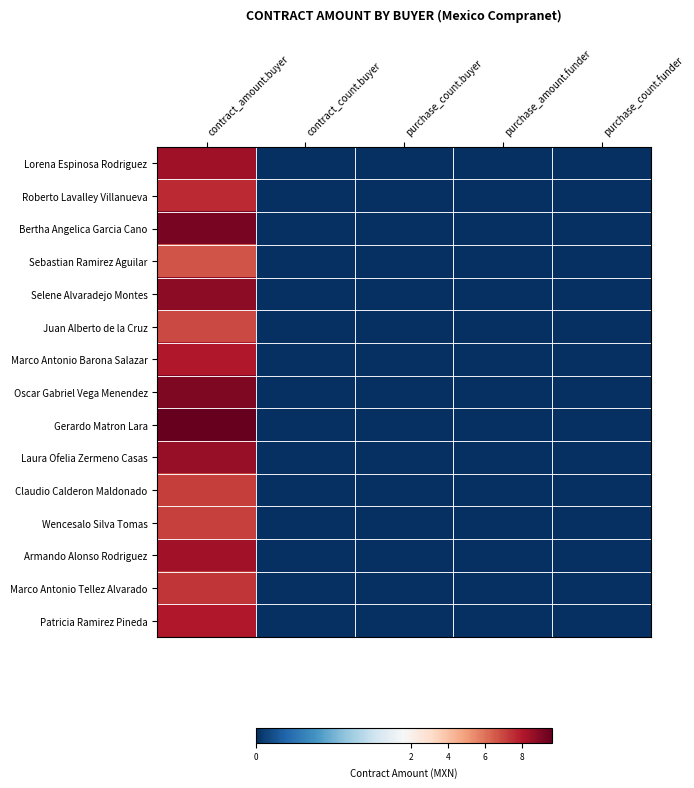

Reading right to left, transcribe all the data shown in this chart.

Lorena Espinosa Rodriguez: purchase_count.funder=0.0	purchase_amount.funder=0.0	purchase_count.buyer=0.0	contract_count.buyer=0.0	contract_amount.buyer=8.4
Roberto Lavalley Villanueva: purchase_count.funder=0.0	purchase_amount.funder=0.0	purchase_count.buyer=0.0	contract_count.buyer=0.0	contract_amount.buyer=7.6
Bertha Angelica Garcia Cano: purchase_count.funder=0.0	purchase_amount.funder=0.0	purchase_count.buyer=0.0	contract_count.buyer=0.0	contract_amount.buyer=9.2
Sebastian Ramirez Aguilar: purchase_count.funder=0.0	purchase_amount.funder=0.0	purchase_count.buyer=0.0	contract_count.buyer=0.0	contract_amount.buyer=6.6
Selene Alvaradejo Montes: purchase_count.funder=0.0	purchase_amount.funder=0.0	purchase_count.buyer=0.0	contract_count.buyer=0.0	contract_amount.buyer=8.8
Juan Alberto de la Cruz: purchase_count.funder=0.0	purchase_amount.funder=0.0	purchase_count.buyer=0.0	contract_count.buyer=0.0	contract_amount.buyer=6.9
Marco Antonio Barona Salazar: purchase_count.funder=0.0	purchase_amount.funder=0.0	purchase_count.buyer=0.0	contract_count.buyer=0.0	contract_amount.buyer=8.0
Oscar Gabriel Vega Menendez: purchase_count.funder=0.0	purchase_amount.funder=0.0	purchase_count.buyer=0.0	contract_count.buyer=0.0	contract_amount.buyer=9.1
Gerardo Matron Lara: purchase_count.funder=0.0	purchase_amount.funder=0.0	purchase_count.buyer=0.0	contract_count.buyer=0.0	contract_amount.buyer=9.6
Laura Ofelia Zermeno Casas: purchase_count.funder=0.0	purchase_amount.funder=0.0	purchase_count.buyer=0.0	contract_count.buyer=0.0	contract_amount.buyer=8.6
Claudio Calderon Maldonado: purchase_count.funder=0.0	purchase_amount.funder=0.0	purchase_count.buyer=0.0	contract_count.buyer=0.0	contract_amount.buyer=7.1
Wencesalo Silva Tomas: purchase_count.funder=0.0	purchase_amount.funder=0.0	purchase_count.buyer=0.0	contract_count.buyer=0.0	contract_amount.buyer=7.1
Armando Alonso Rodriguez: purchase_count.funder=0.0	purchase_amount.funder=0.0	purchase_count.buyer=0.0	contract_count.buyer=0.0	contract_amount.buyer=8.3
Marco Antonio Tellez Alvarado: purchase_count.funder=0.0	purchase_amount.funder=0.0	purchase_count.buyer=0.0	contract_count.buyer=0.0	contract_amount.buyer=7.3
Patricia Ramirez Pineda: purchase_count.funder=0.0	purchase_amount.funder=0.0	purchase_count.buyer=0.0	contract_count.buyer=0.0	contract_amount.buyer=8.0